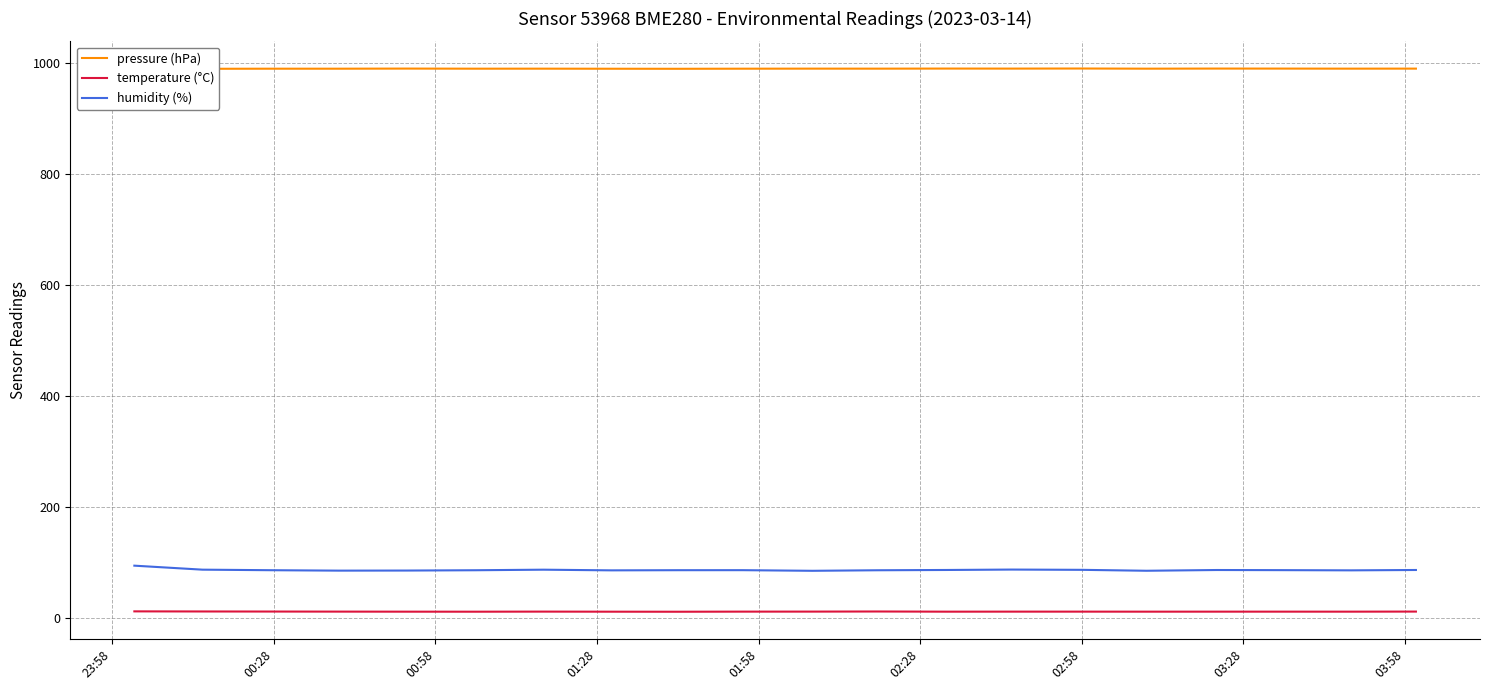

True or false: temperature (°C) and humidity (%) cross at least once.

False